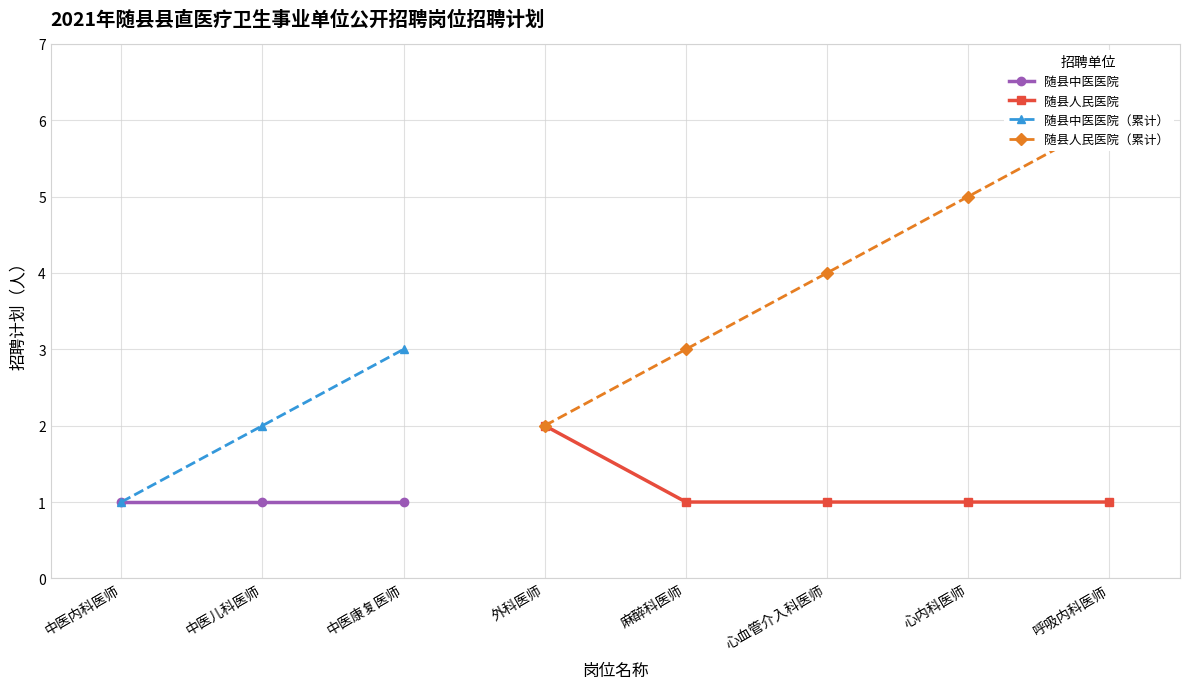

True or false: 随县人民医院 has more than 1 interior local peaks.

False